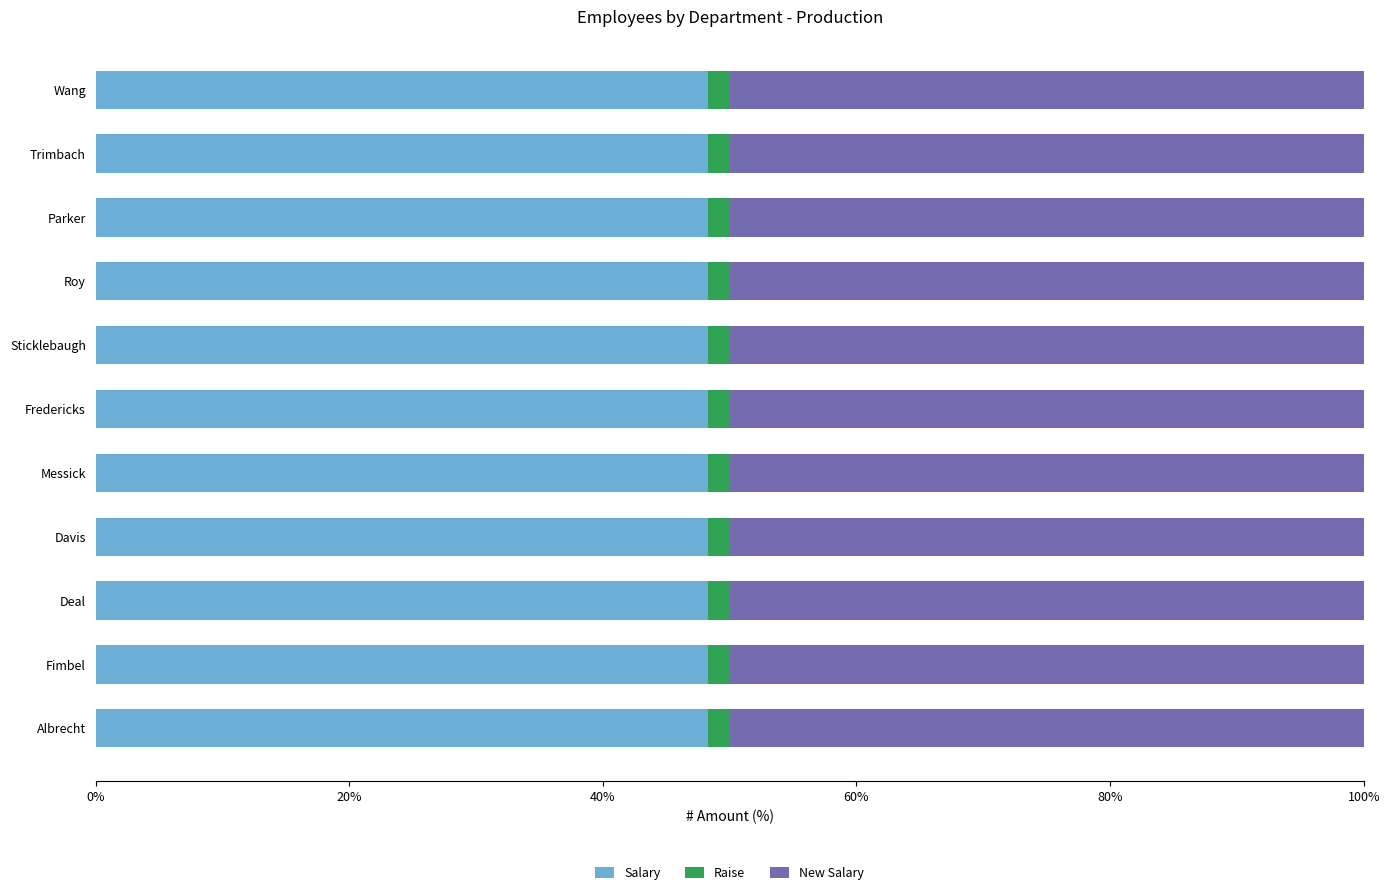

What is the maximum value for Salary?

48.3